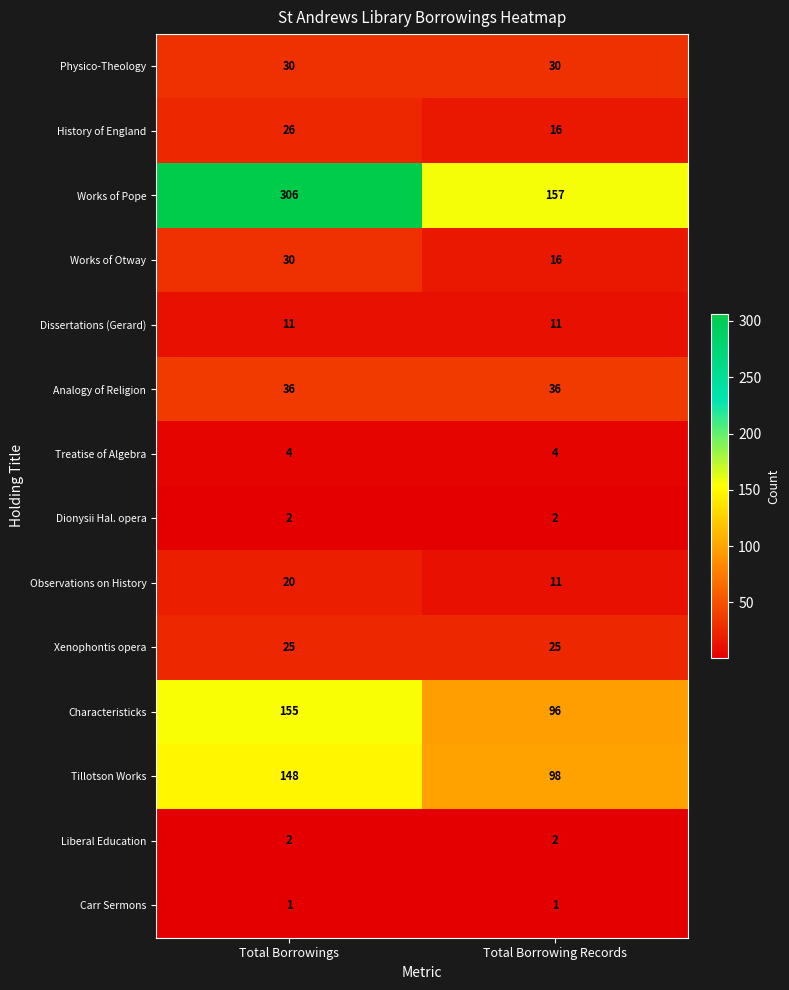

What is the approximate value of Works of Otway at Total Borrowings?

30